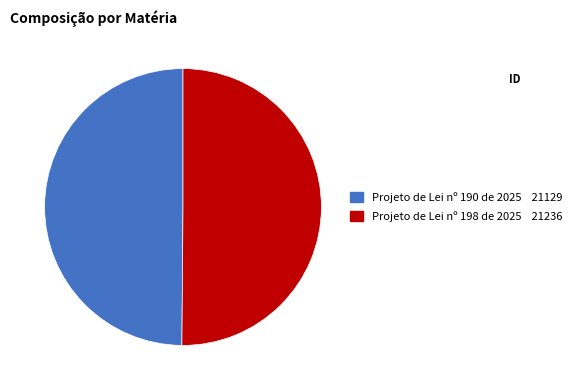

Do Projeto de Lei nº 190 de 2025 21129 and Projeto de Lei nº 198 de 2025 21236 together represent more than half of the pie?

Yes